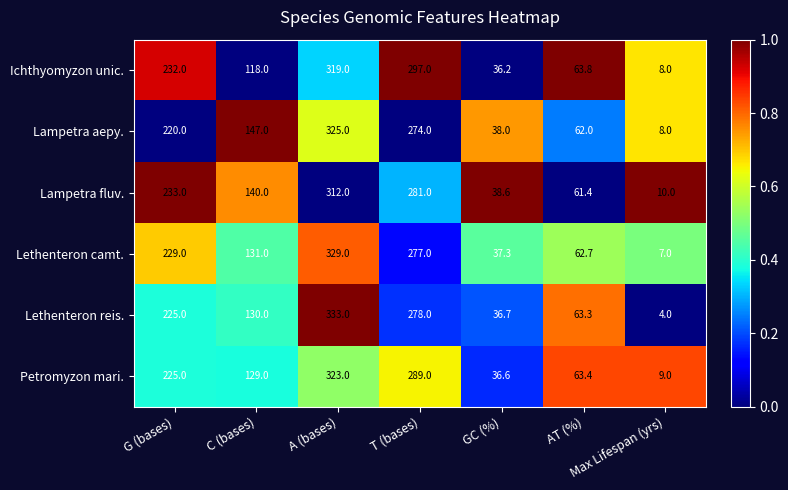

What is the difference between the maximum and minimum values in the Lethenteron reis. series?

329.0